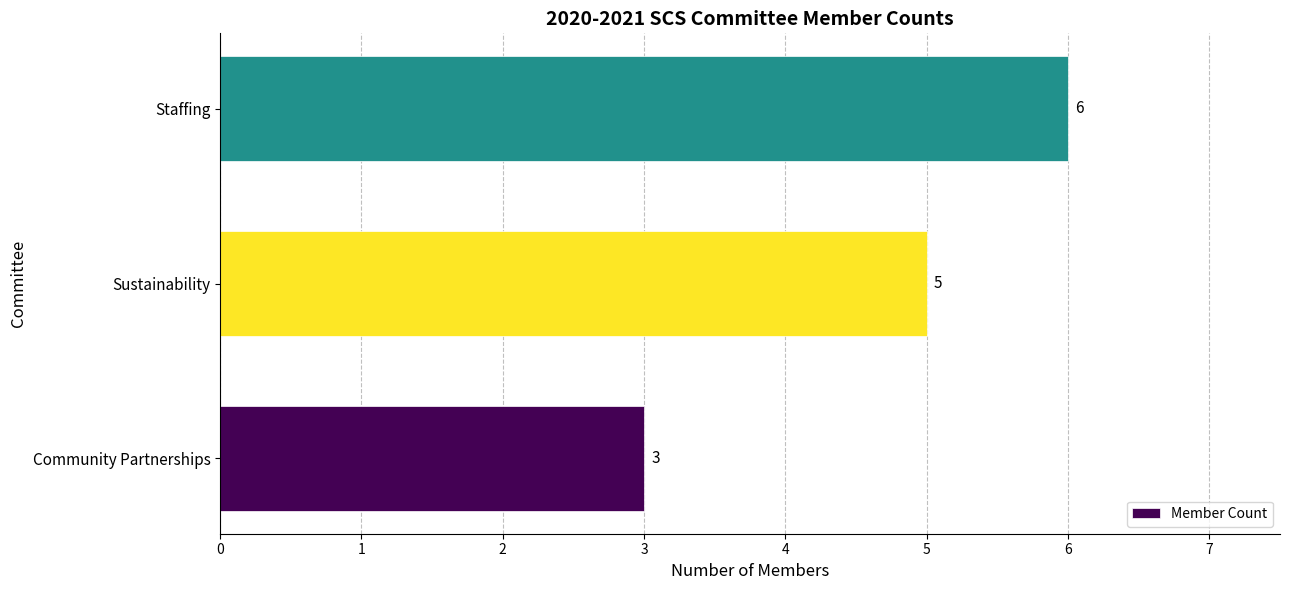

List the labels in order of value, smallest first.

Community Partnerships, Sustainability, Staffing